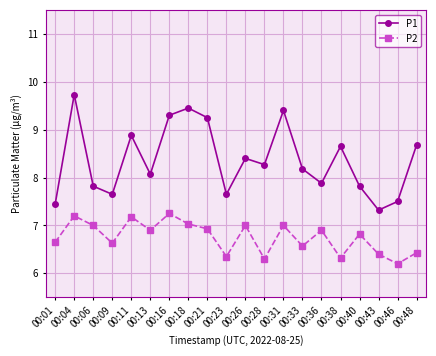

Rank the series by their average value, from lowest to highest.

P2, P1